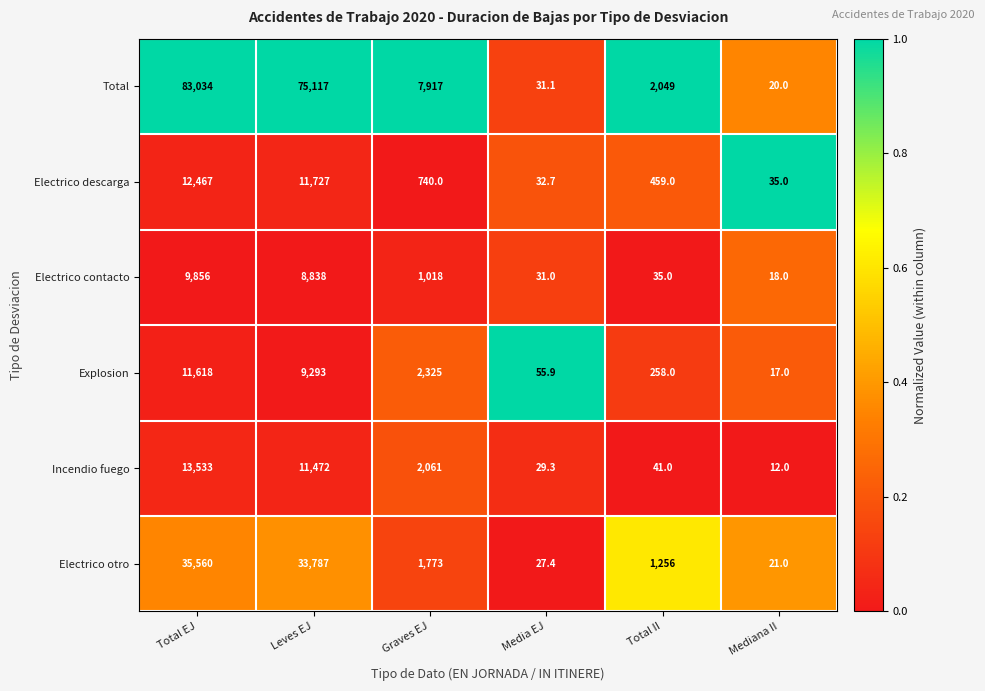

At which category does the chart reach its minimum across all series?

Mediana II